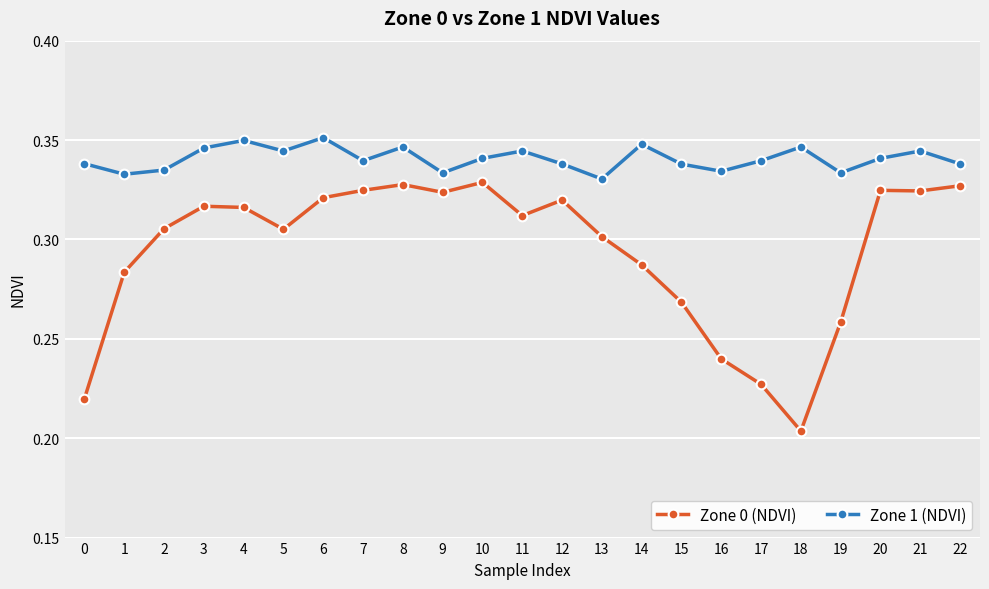

Count the Zone 0 (NDVI) values in the range 0 to 1.

23